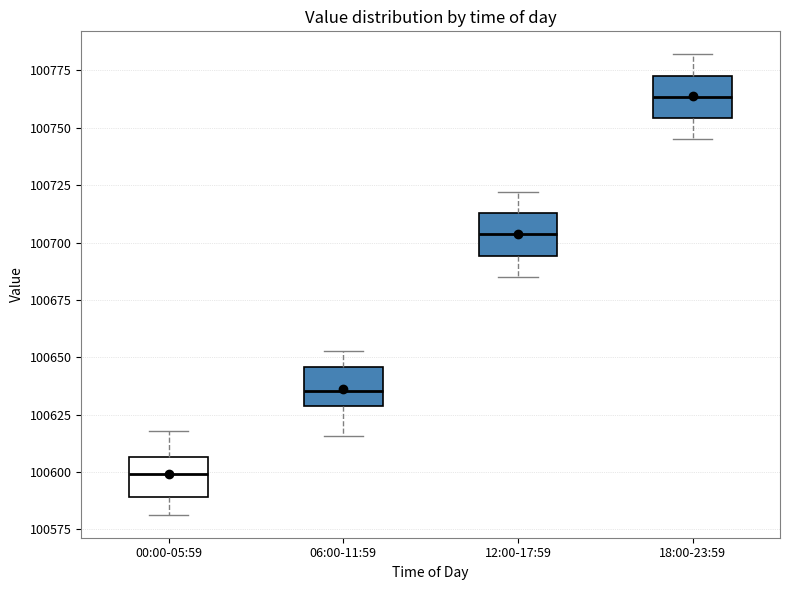

Which box has the lowest median line?

00:00-05:59